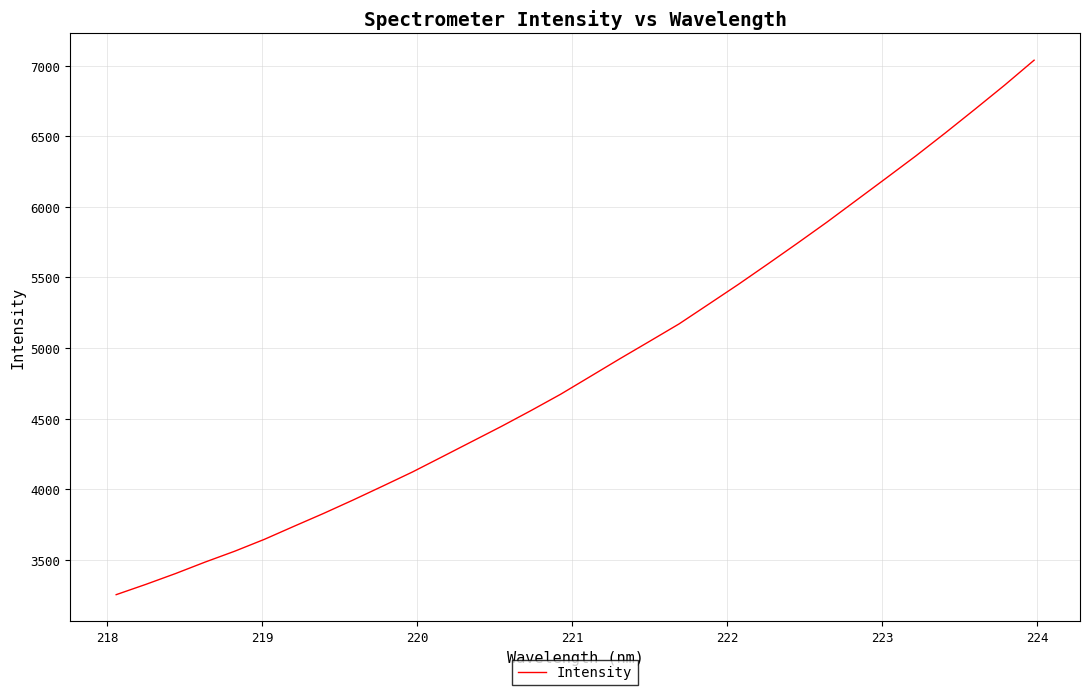

What is the greatest value displayed?

7038.6